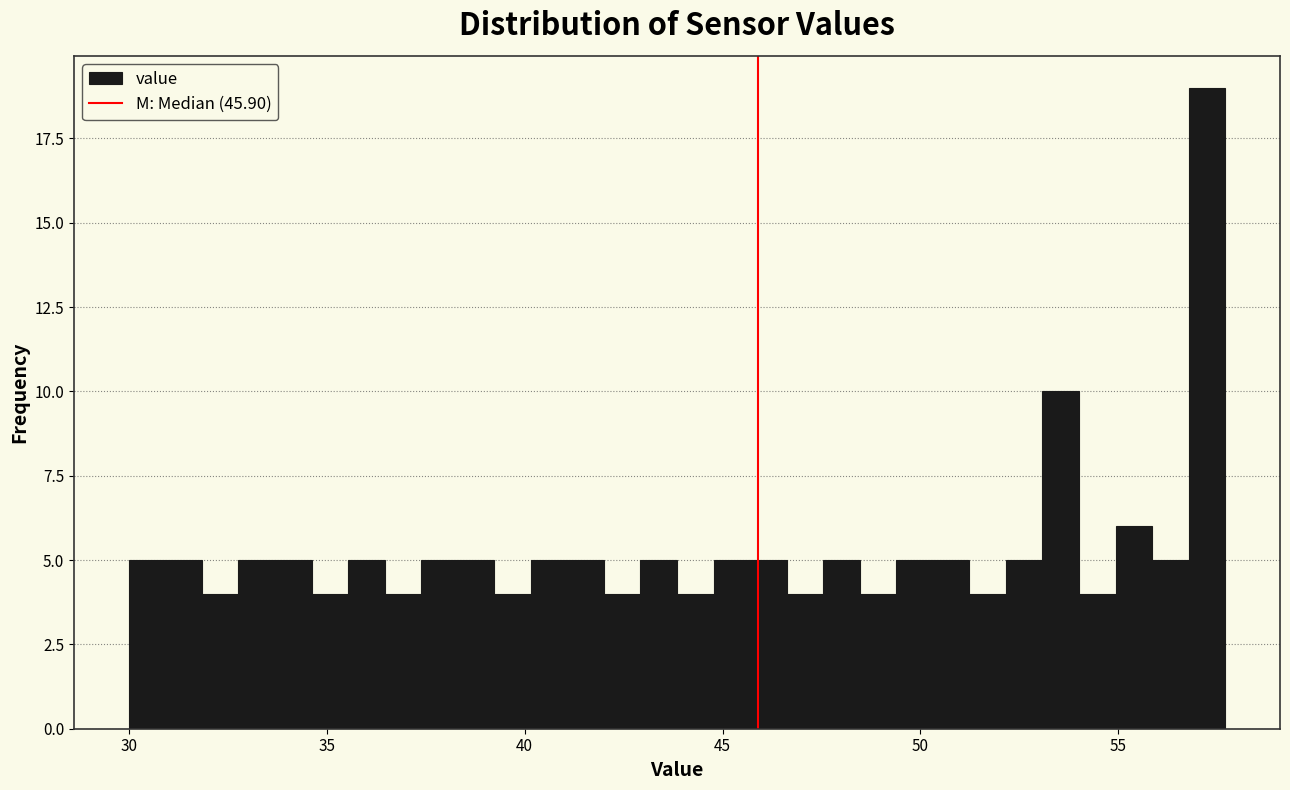

Around what value on the x-axis is the tallest bar? Give the approximate position of its centre, as read against the axis.

57.0